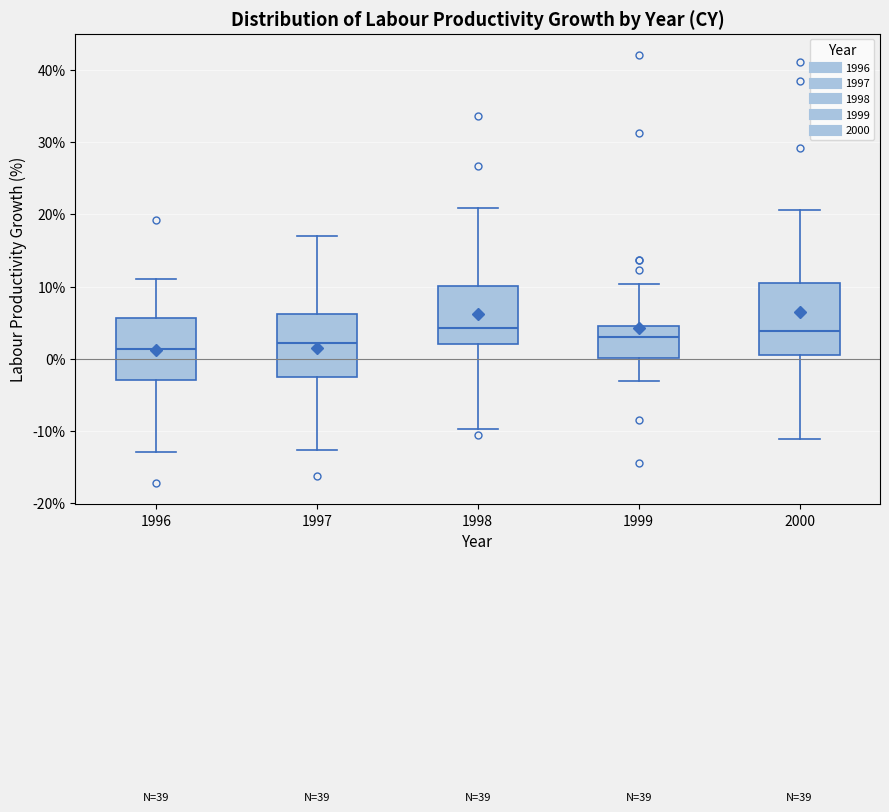

Reading left to right, read every box against the y-axis: the position of its median line, the range the box covers, and the ends of its whiskers. The values are not printed on the chart, so give them approximately, as read against the axis.

1996: median 1, box -3 to 6, whiskers -13 to 11
1997: median 2, box -3 to 6, whiskers -13 to 17
1998: median 4, box 2 to 10, whiskers -10 to 21
1999: median 3, box 0 to 4, whiskers -3 to 10
2000: median 4, box 1 to 11, whiskers -11 to 21